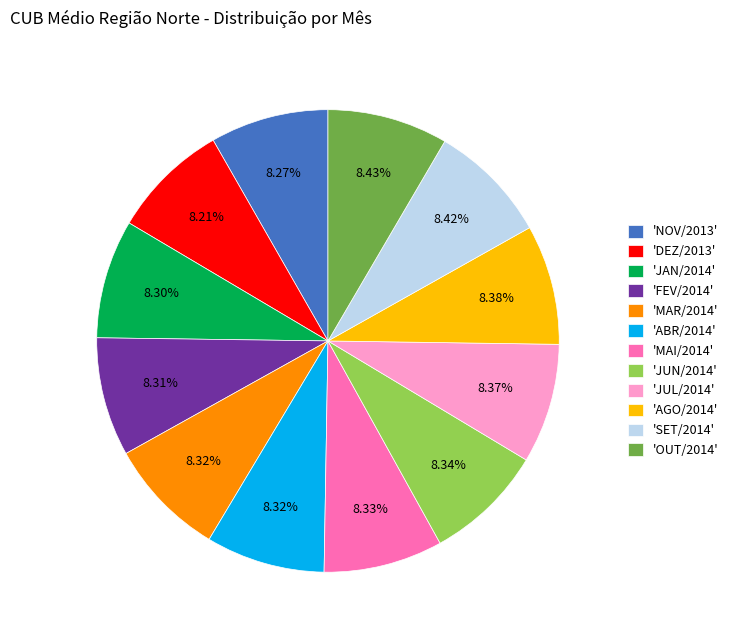

Combined, do 'OUT/2014' and 'JUL/2014' account for over 50%?

No